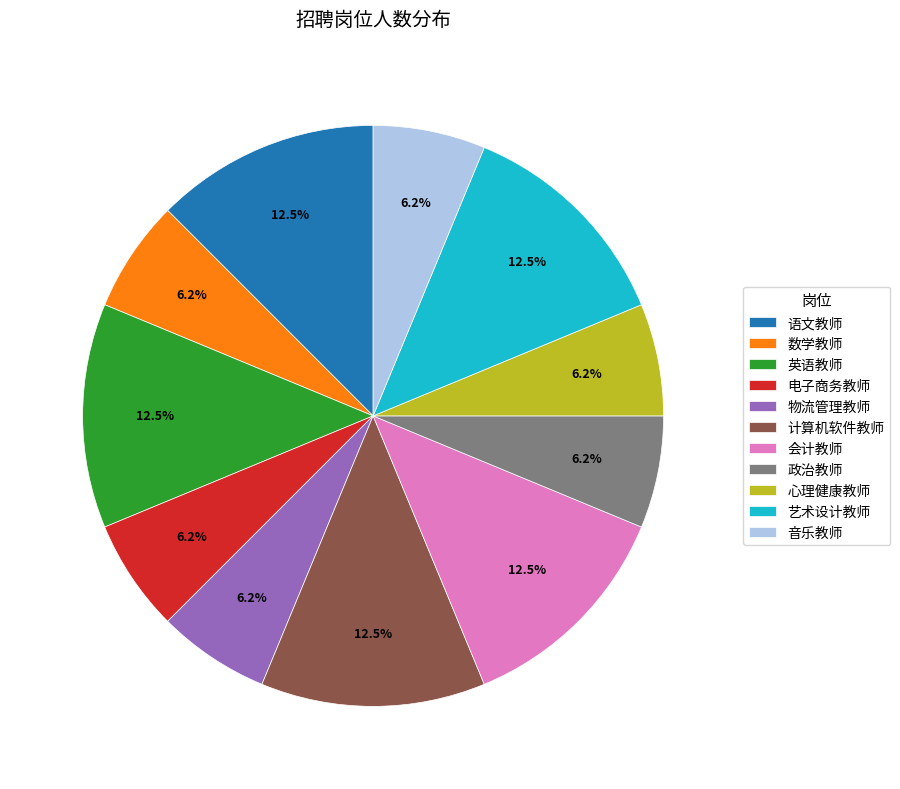

Do 数学教师 and 政治教师 together represent more than half of the pie?

No